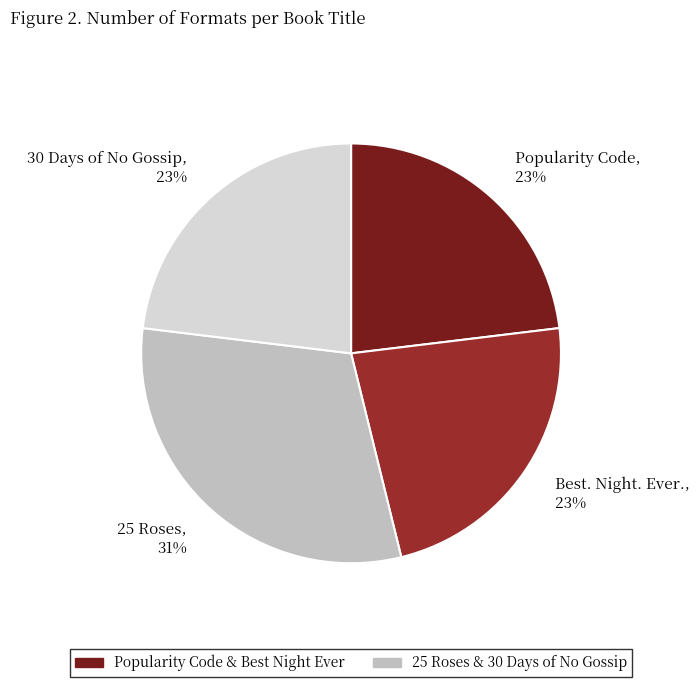

What is the largest slice in the pie chart?

25 Roses